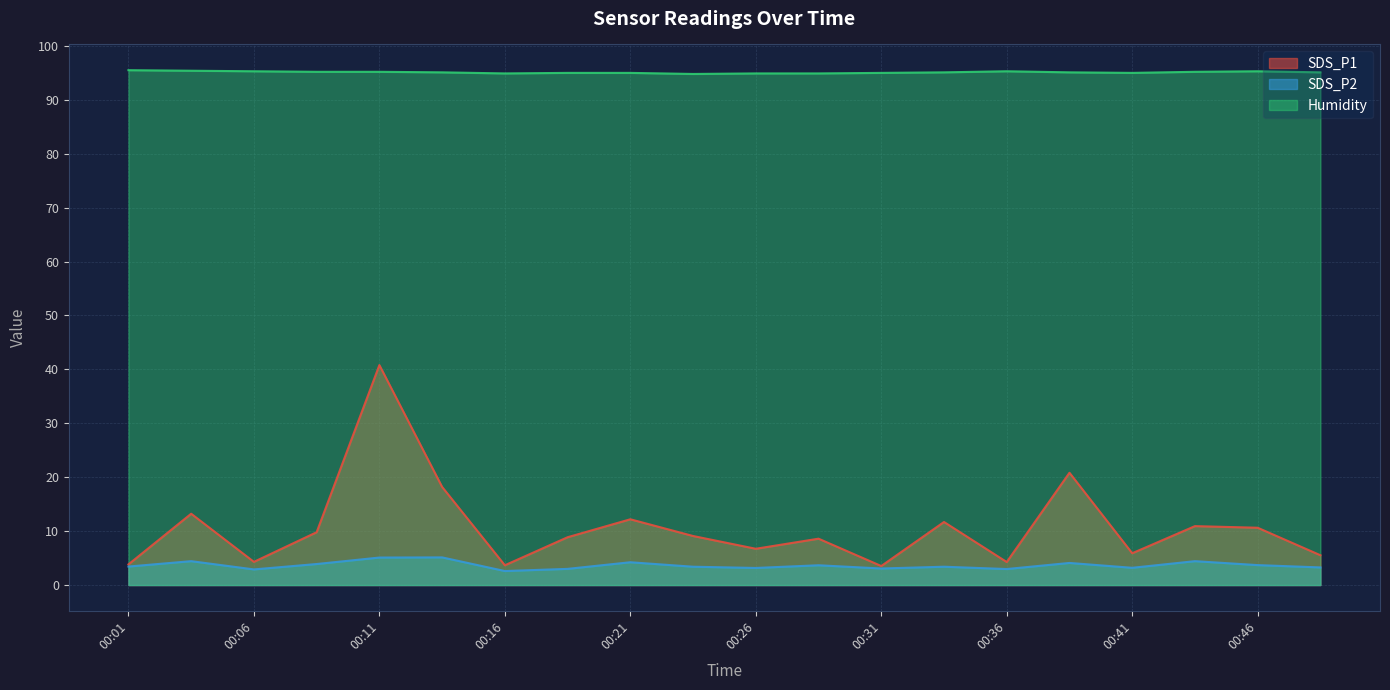

Which series changed the most between 00:16 and 00:48?

SDS_P1